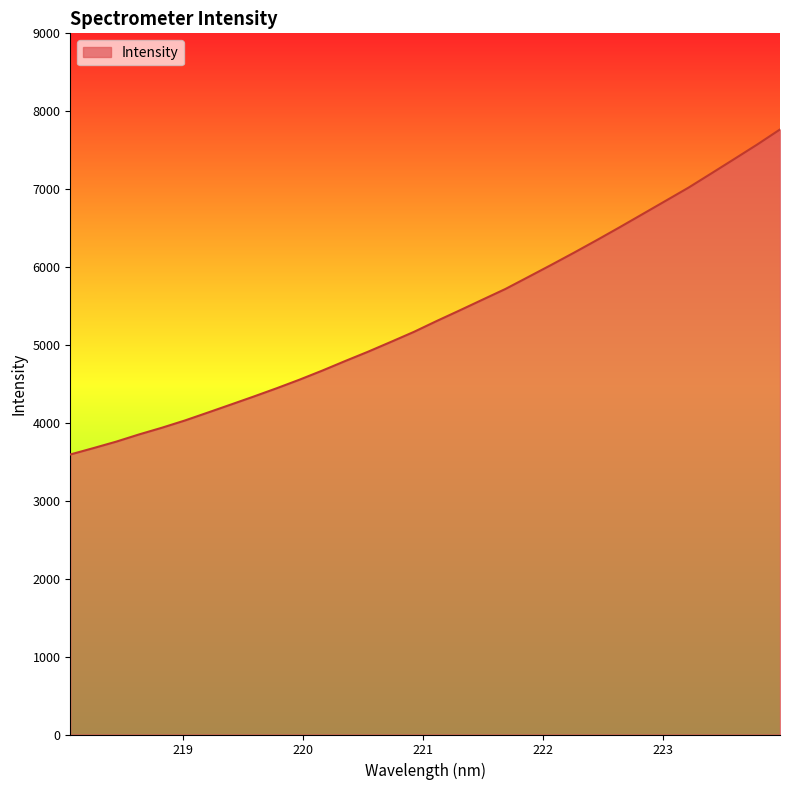

Does the chart display data point markers on the line(s)?

No